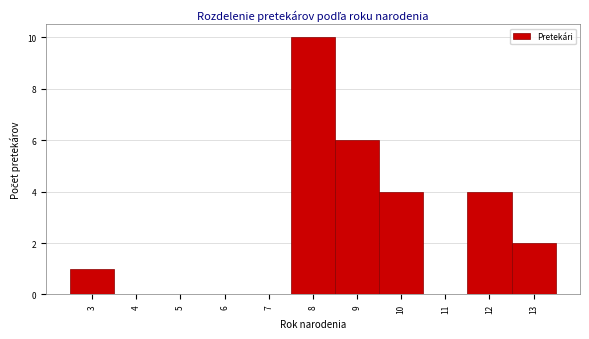

Reading left to right, transcribe this chart: for each bar, give the range it covers on the x-axis and its height. The values are not printed on the chart, so give them approximately, as read against the axis.

2.5 to 3.5: 1
3.5 to 4.5: 0
4.5 to 5.5: 0
5.5 to 6.5: 0
6.5 to 7.5: 0
7.5 to 8.5: 10
8.5 to 9.5: 6
9.5 to 10.5: 4
10.5 to 11.5: 0
11.5 to 12.5: 4
12.5 to 13.5: 2